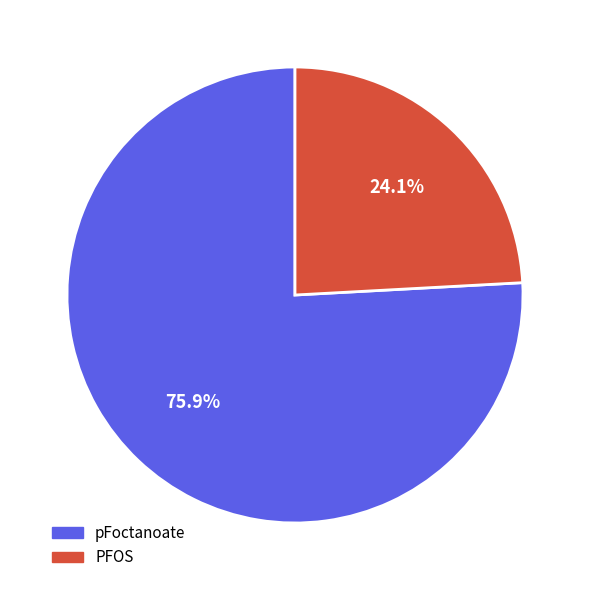

How many slices are in this pie chart?

2